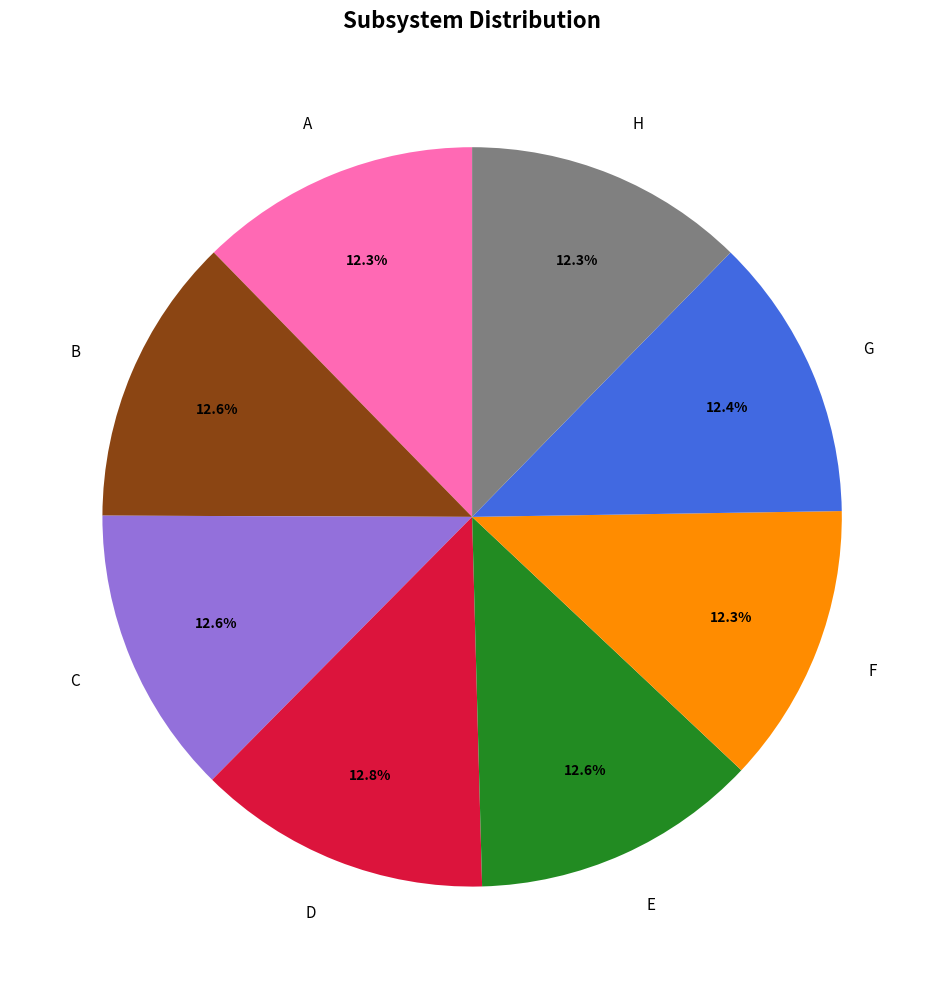

Is there any slice that represents more than half of the pie?

No